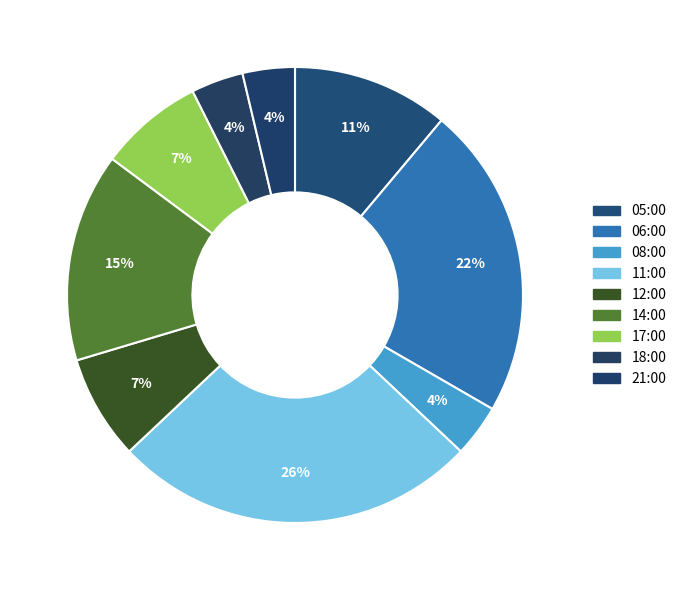

How many slices are in this pie chart?

9